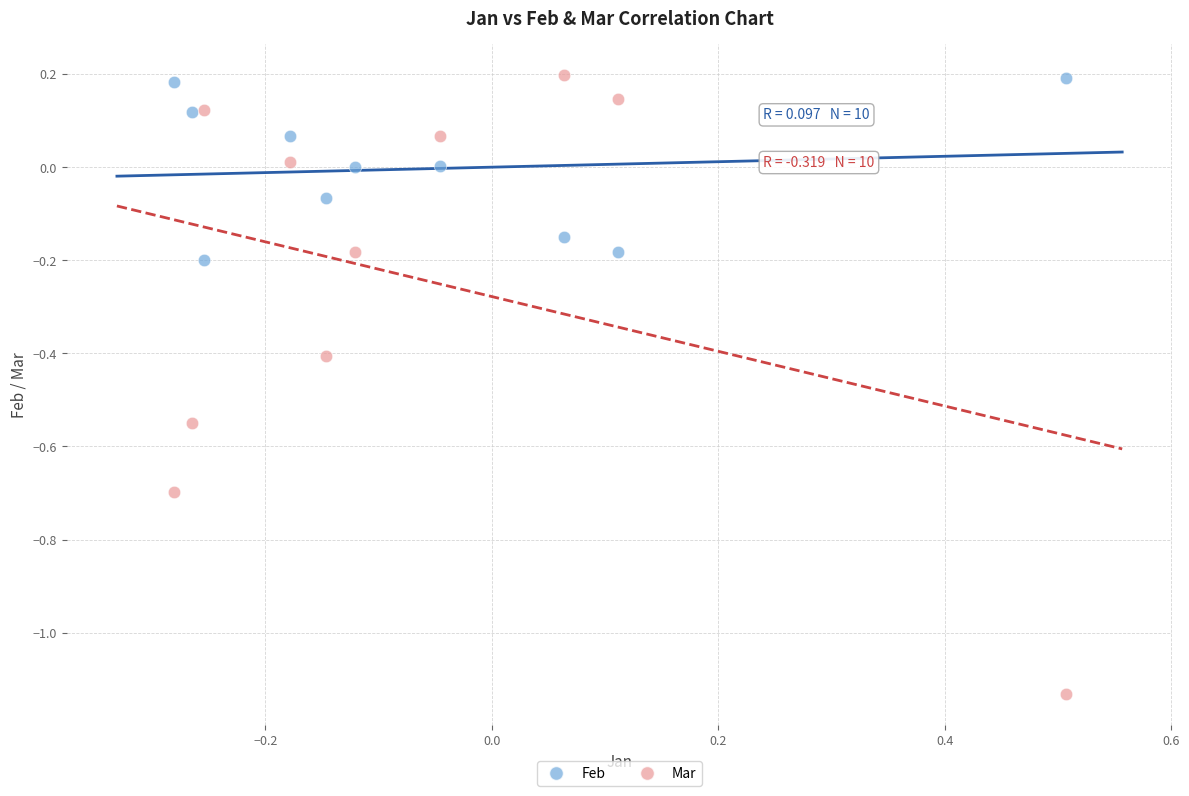

What is the X range (max minus min) for the scatter plot?

0.8